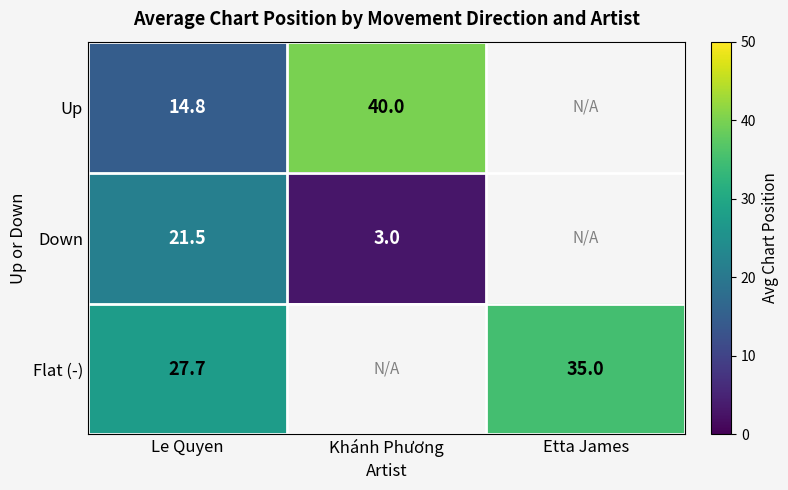

Rank the series at Le Quyen from highest to lowest value.

Flat (-), Down, Up